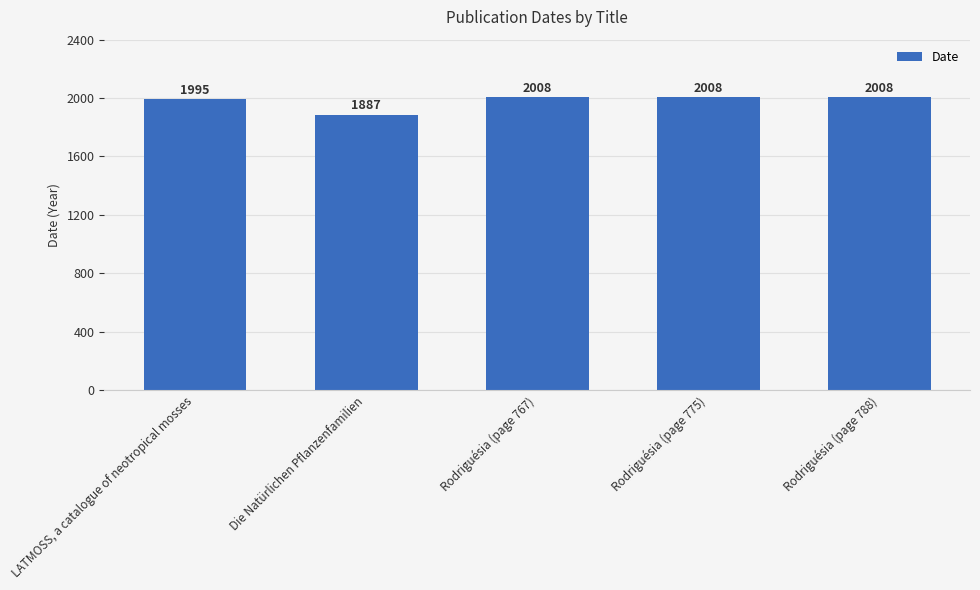

What is the approximate value at Rodriguésia (page 775), to the nearest 50?

2000